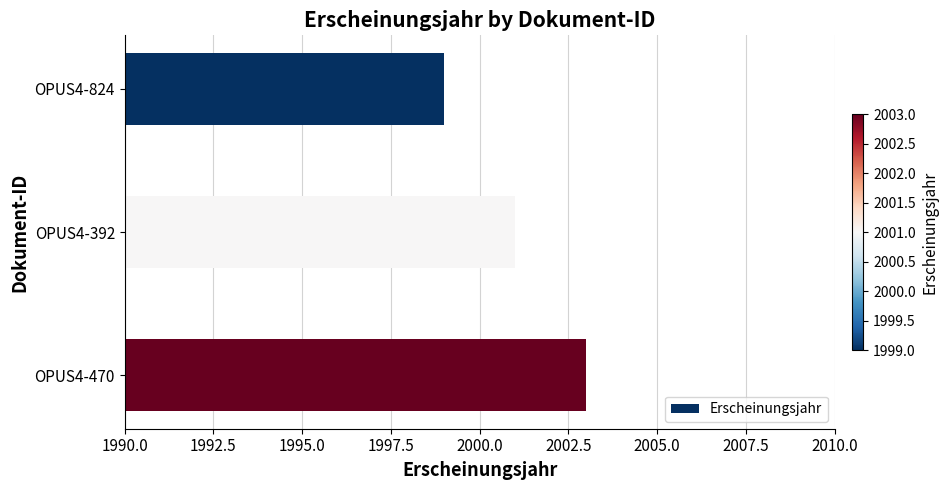

What is the value of the 2nd bar from the top?

2001